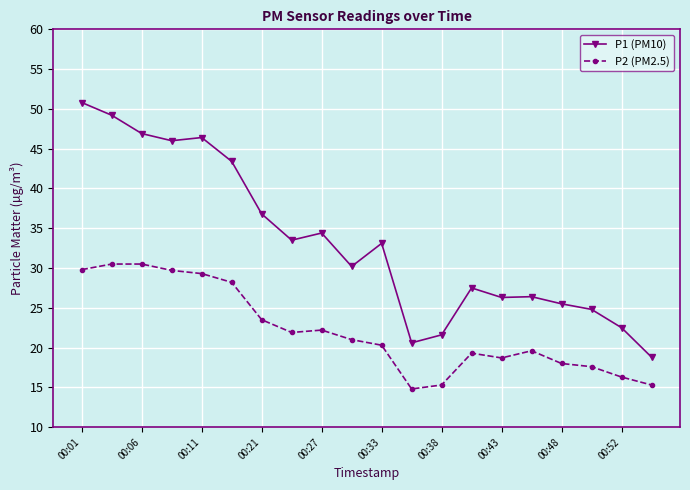

Which series has the largest total across all categories?

P1 (PM10)